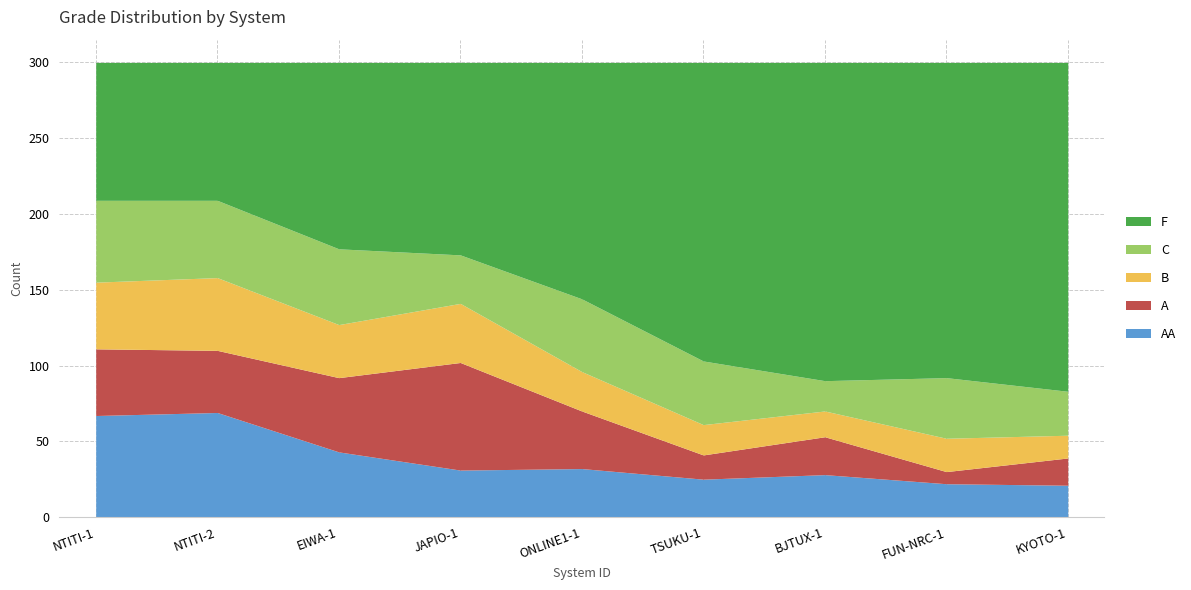

Is it true that A equals 16 at TSUKU-1?

True